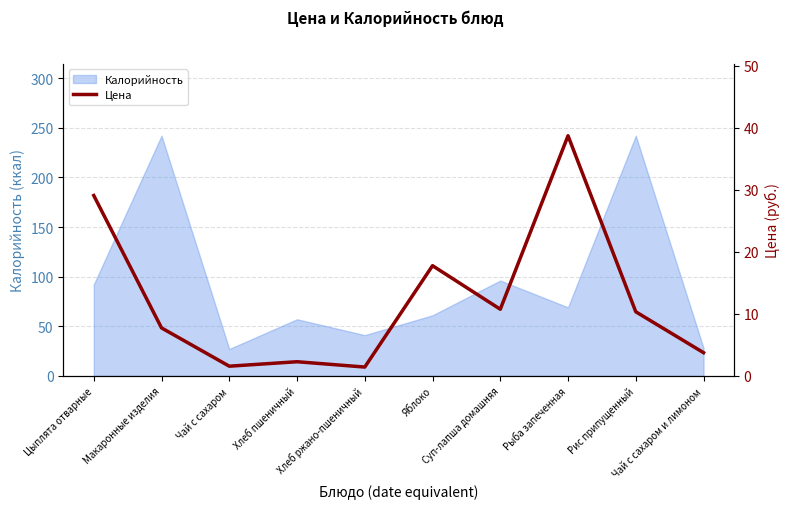

What is the difference between the second highest and minimum values?

27.6